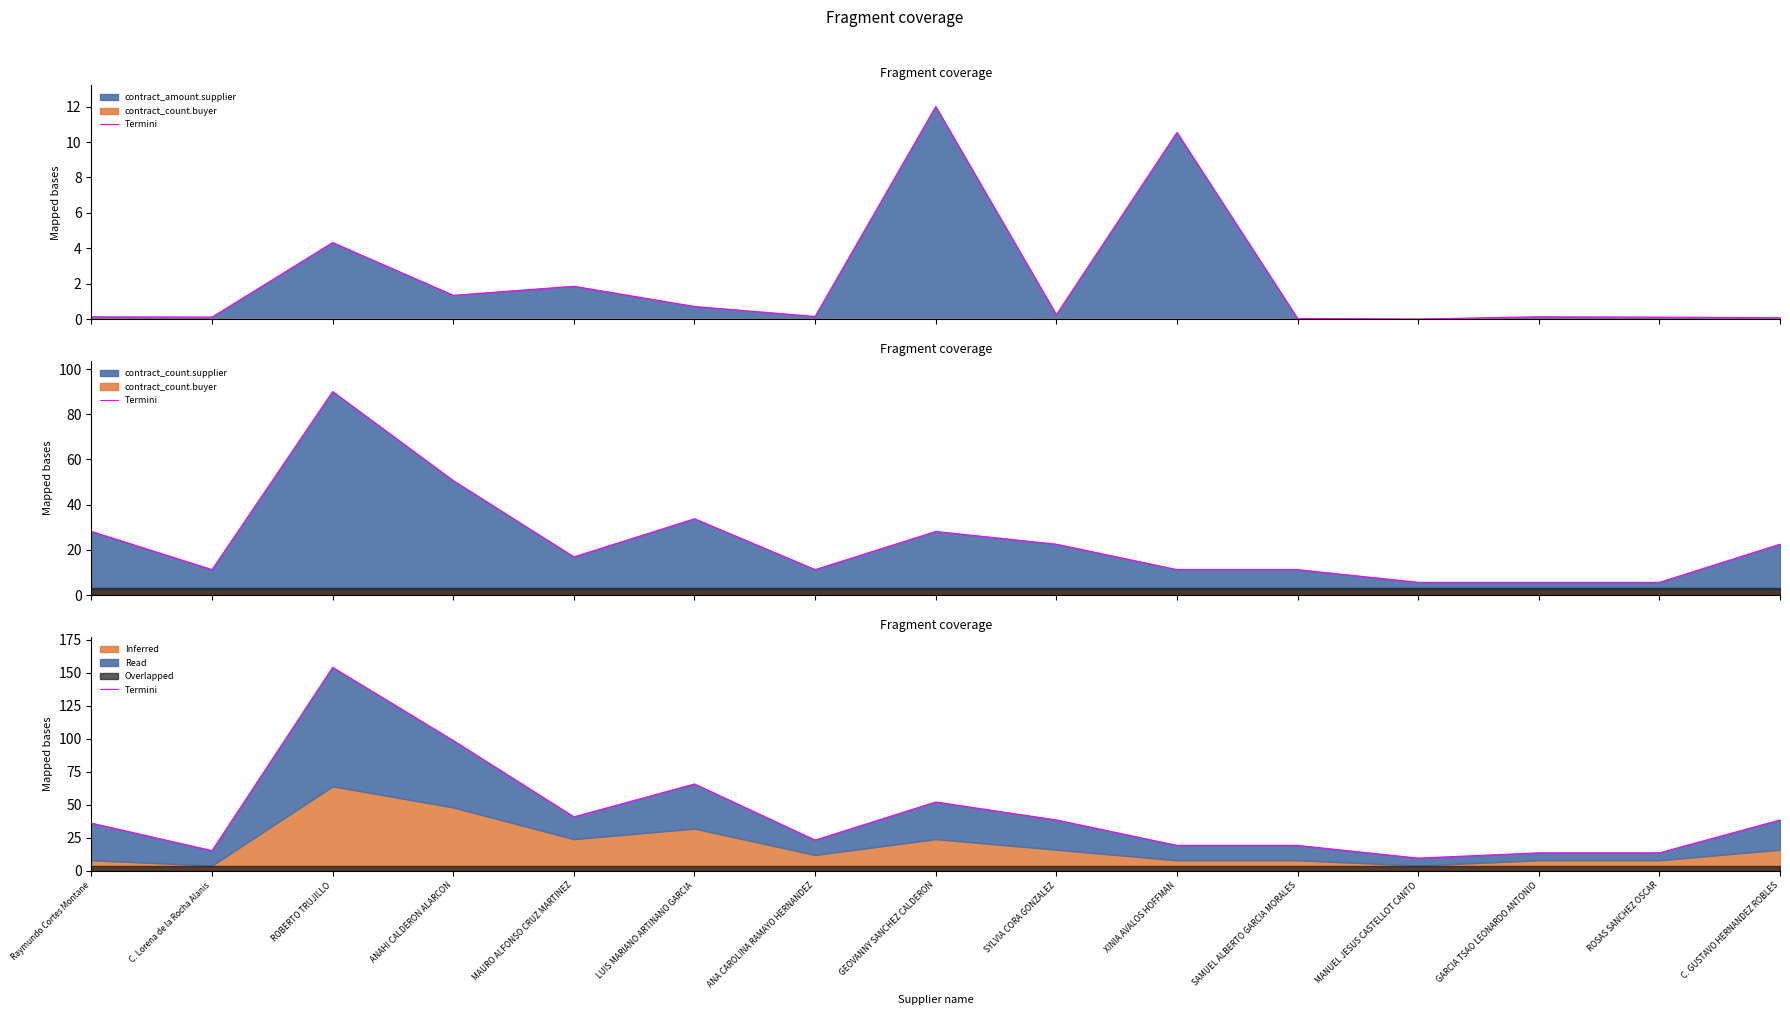

What is the difference between the second highest and second lowest values?

85.0